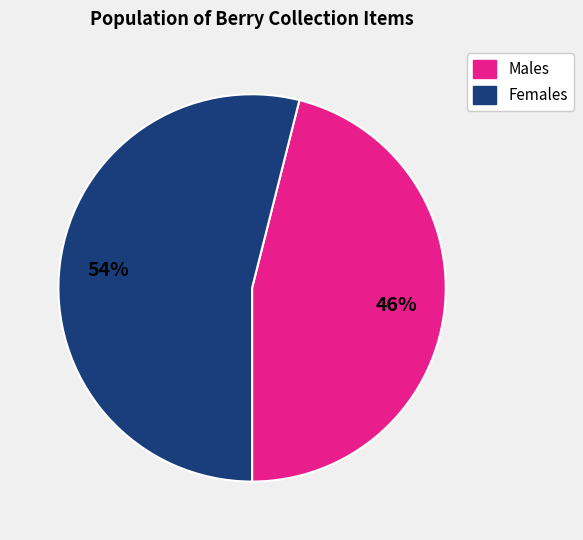

To the nearest percent, what is the difference between the largest and smallest slice percentages?

8%